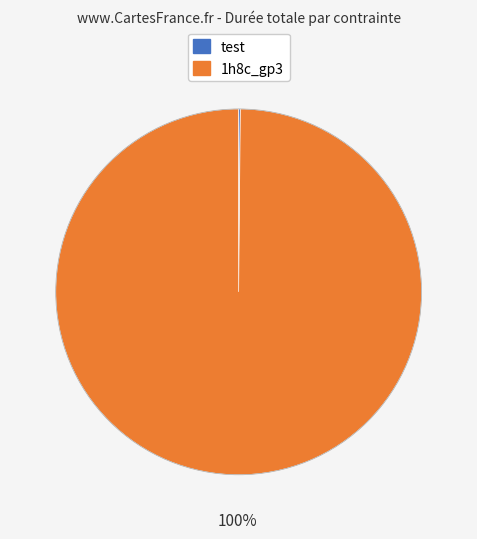

To the nearest percent, what is the average slice percentage?

50%